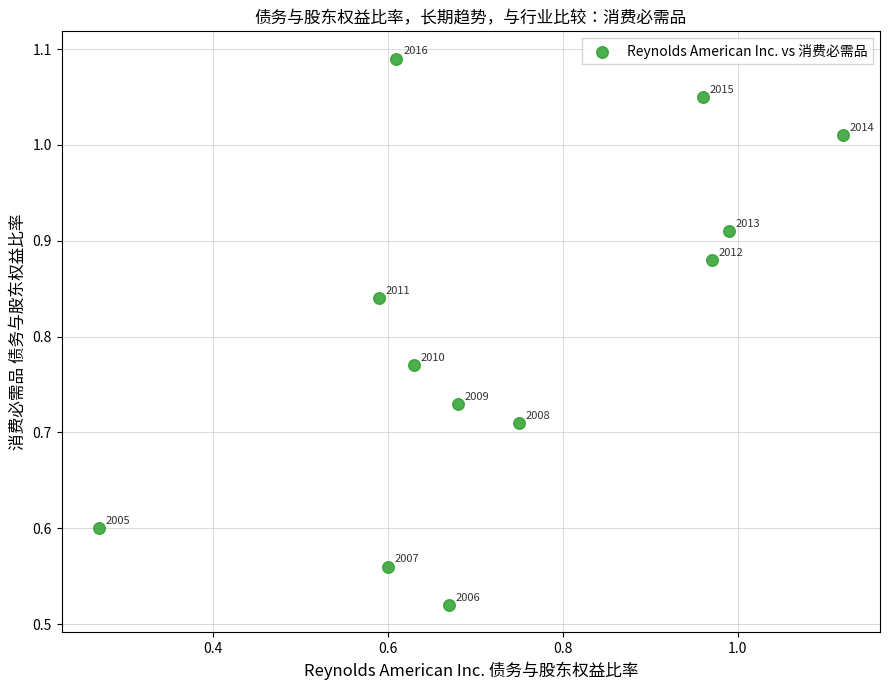

Count the number of points in this scatter plot.

12